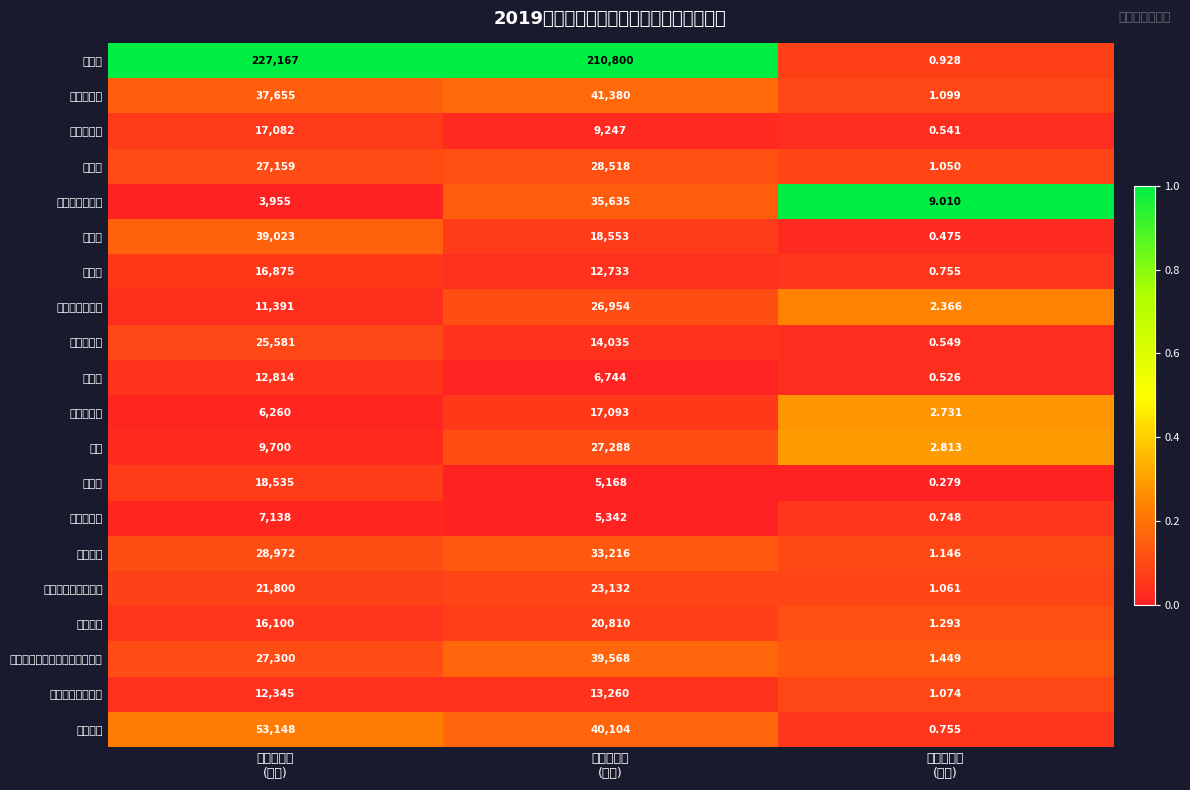

Which series has the largest total across all categories?

增值税